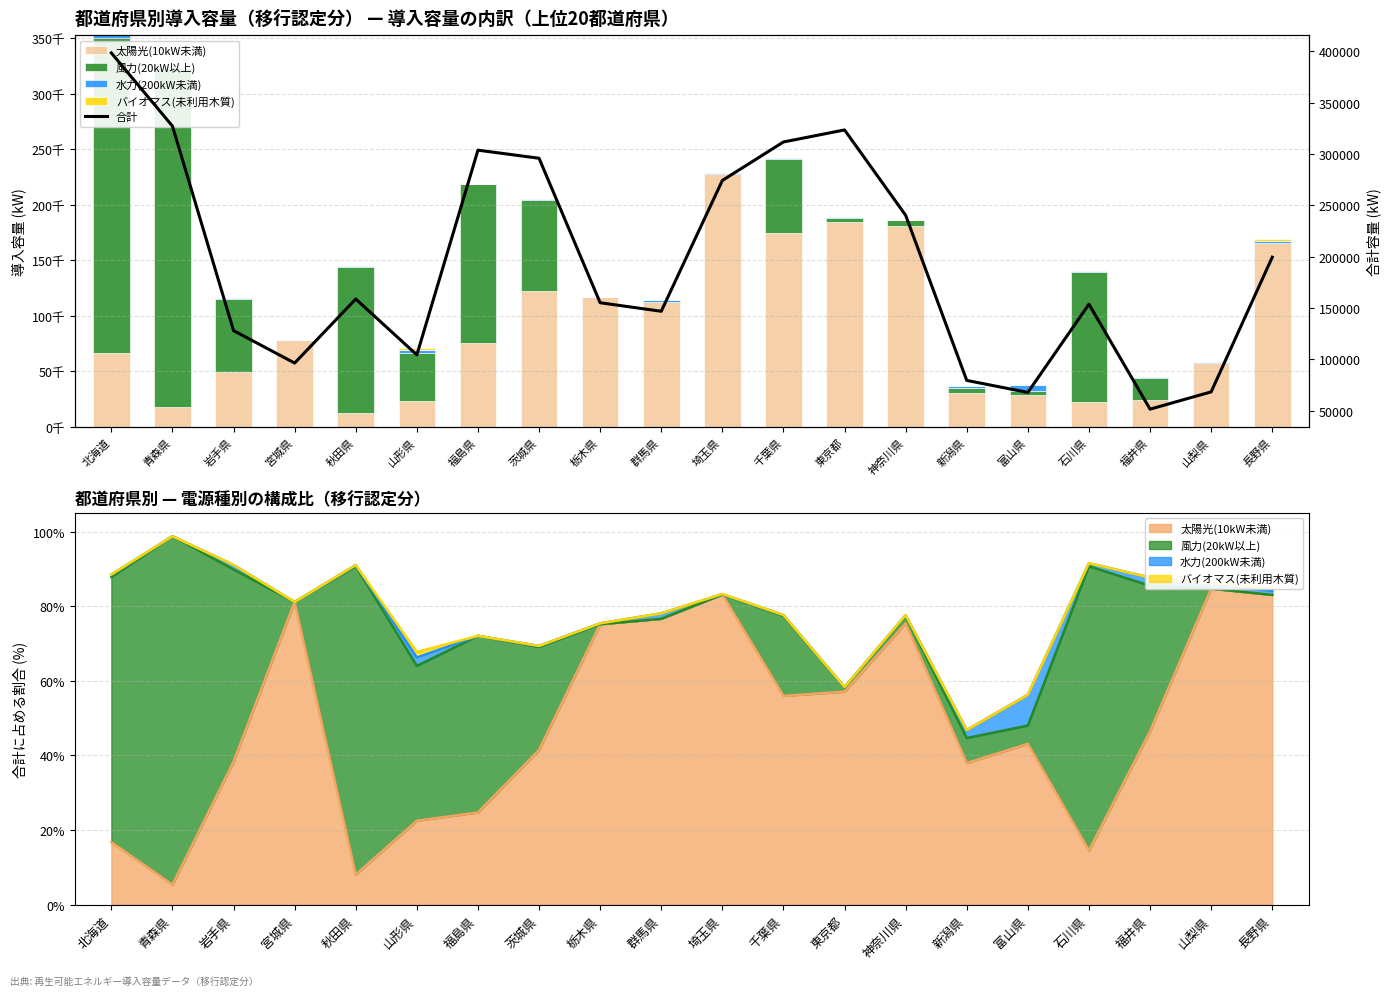

Between 千葉県 and 山梨県, which is larger?

千葉県